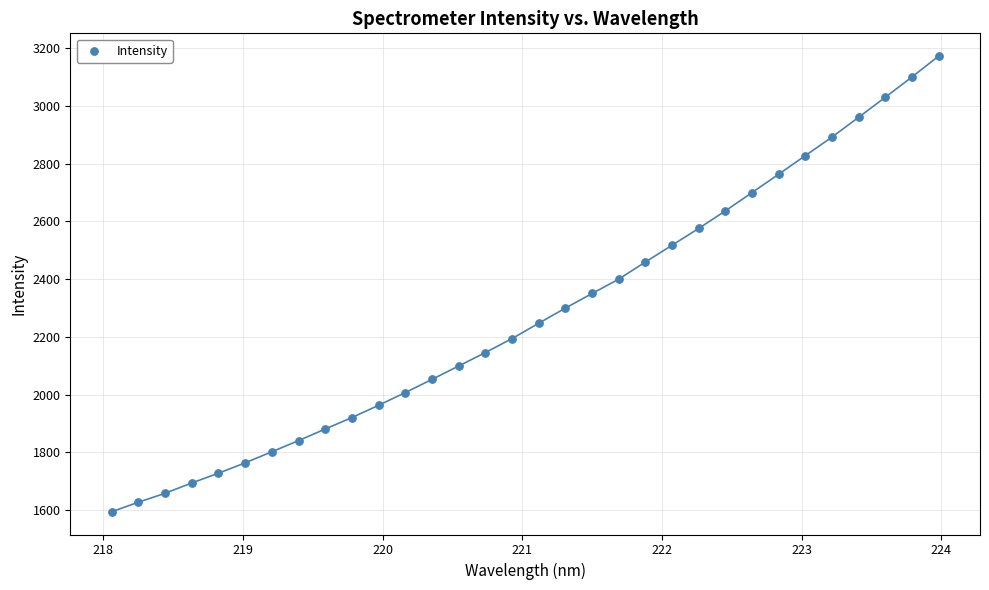

What is the range of Y values (max minus min)?

1579.0